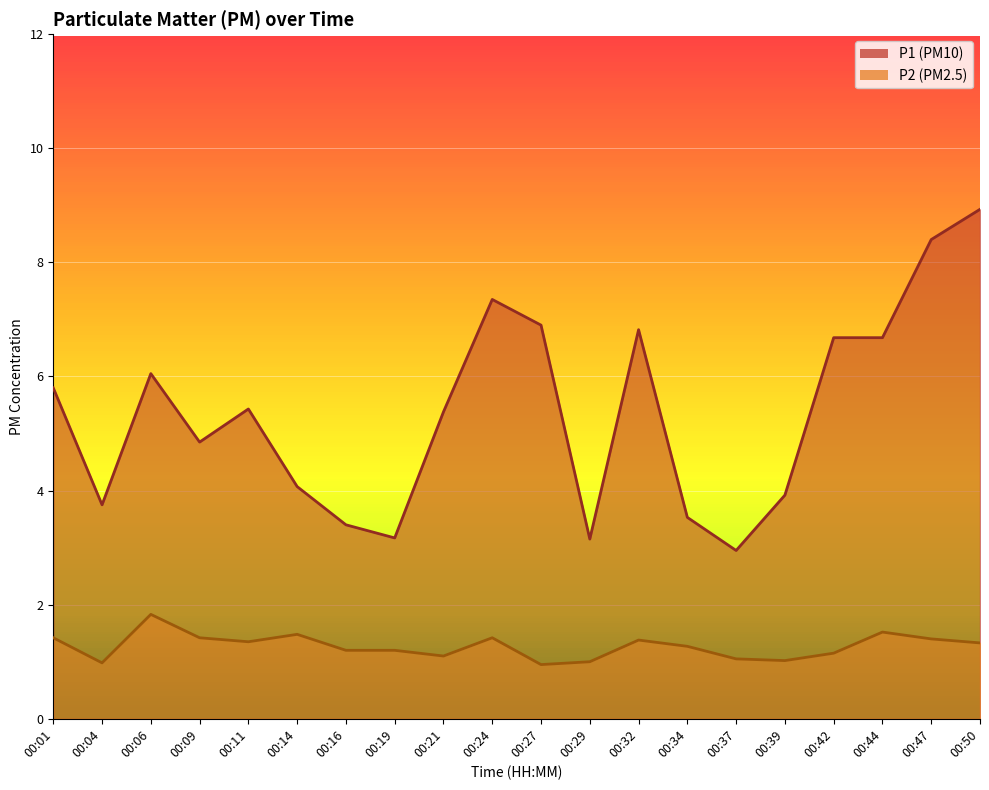

Which label corresponds to the largest value in the chart?

00:50